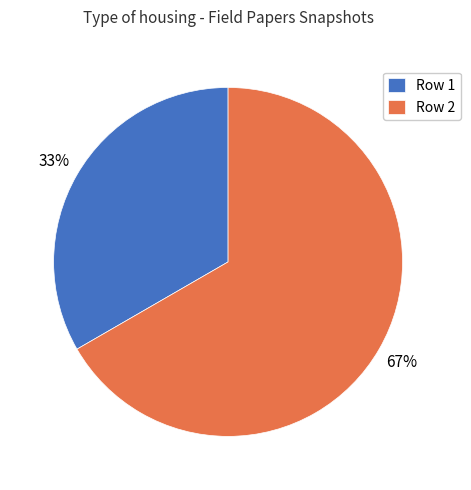

What is the majority slice?

Row 2